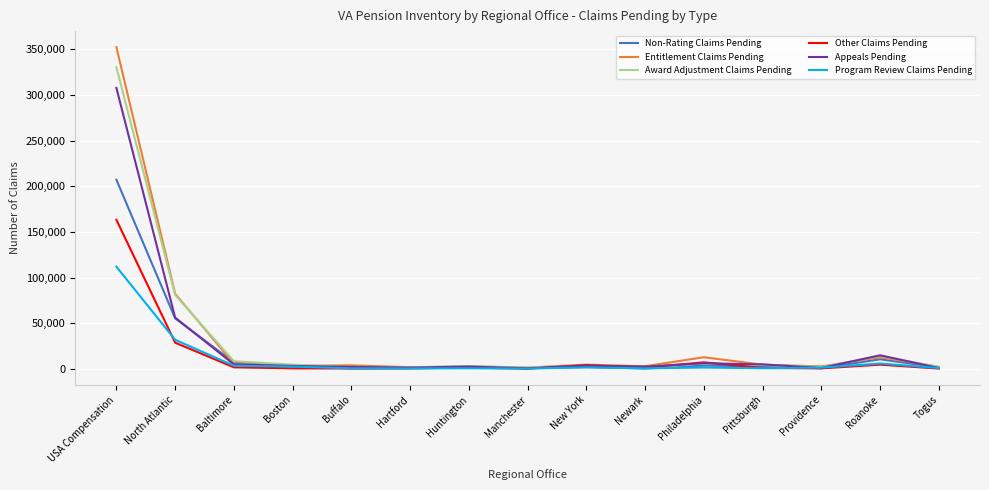

What is the minimum value shown in the chart?

117